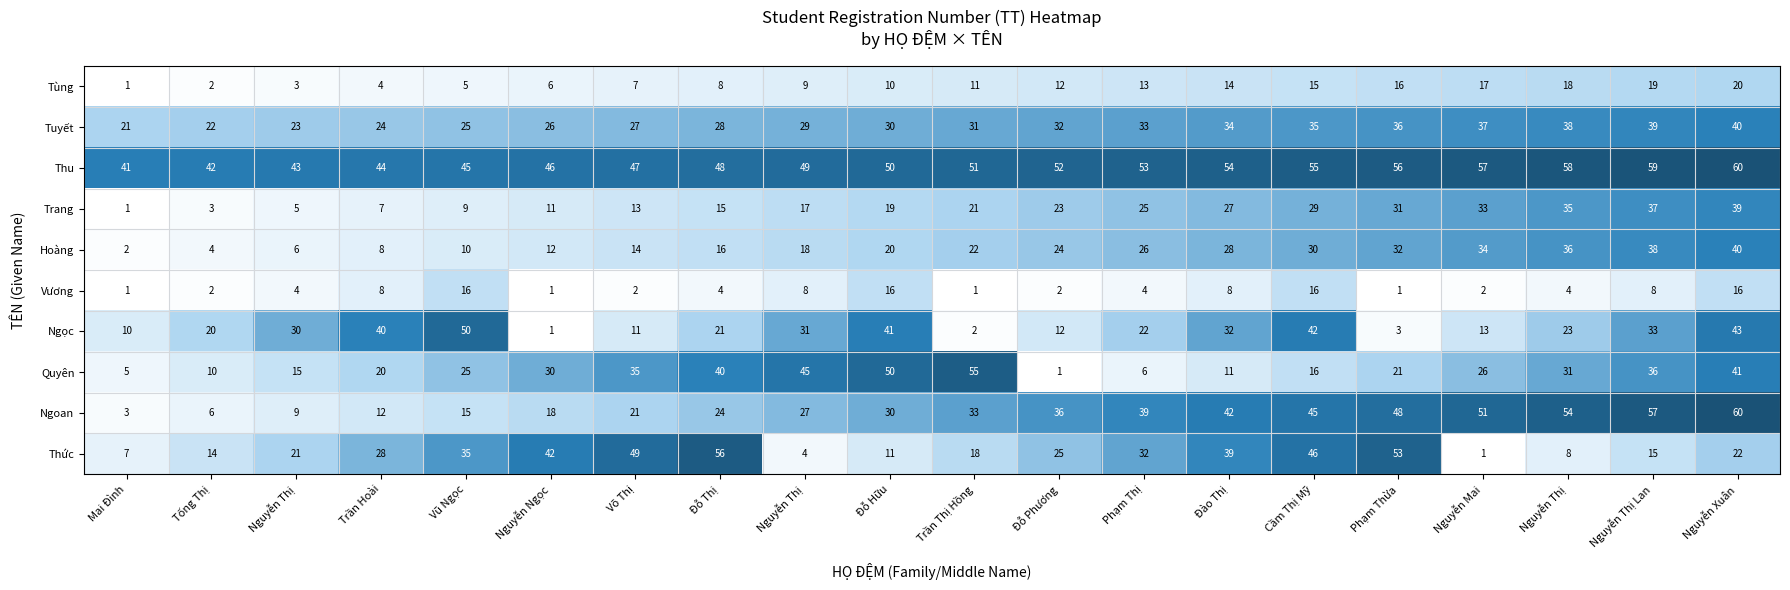

How many values in the Ngọc series are below 23?

10